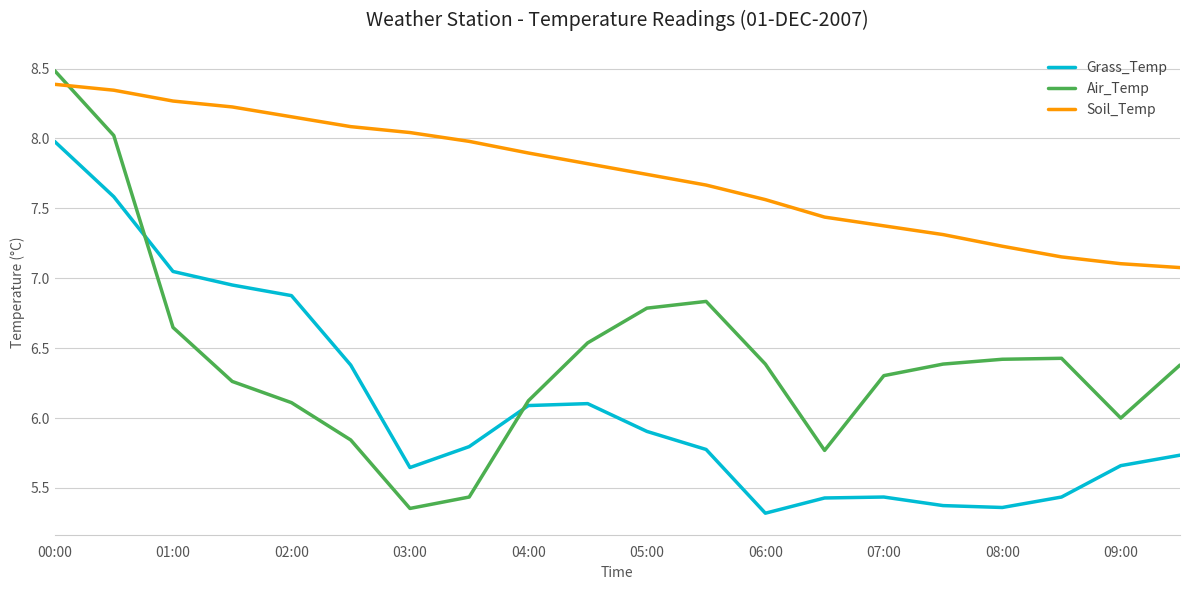

What is the minimum value for Grass_Temp?

5.3